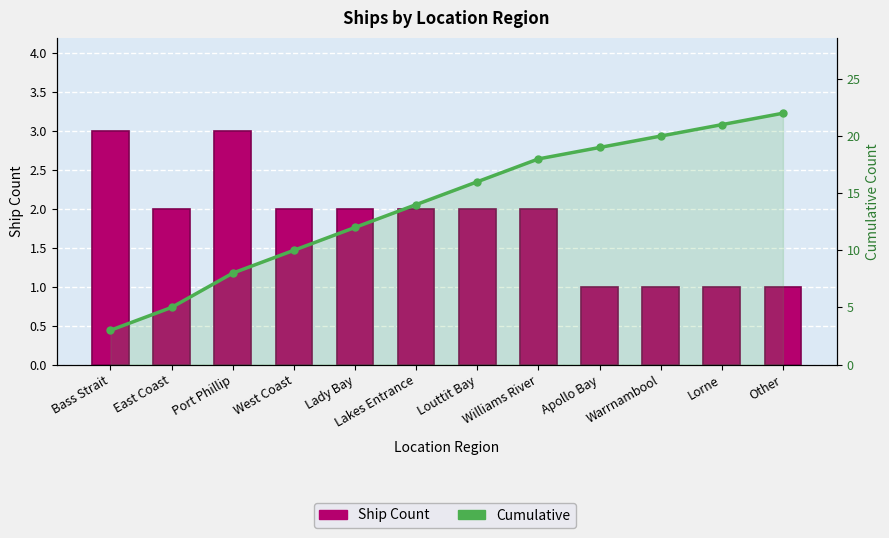

Count the number of data series in this chart.

2